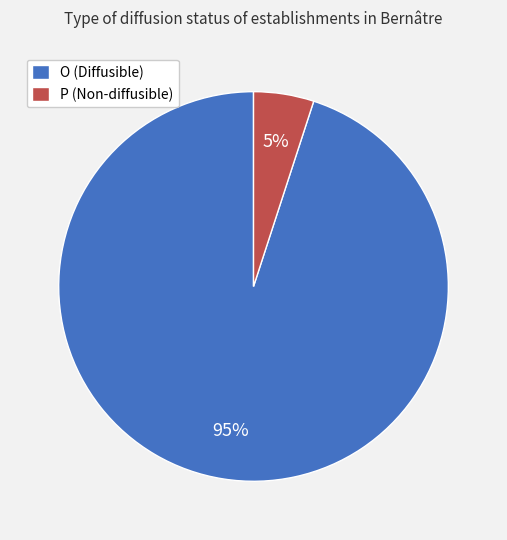

How many segments does this pie chart have?

2